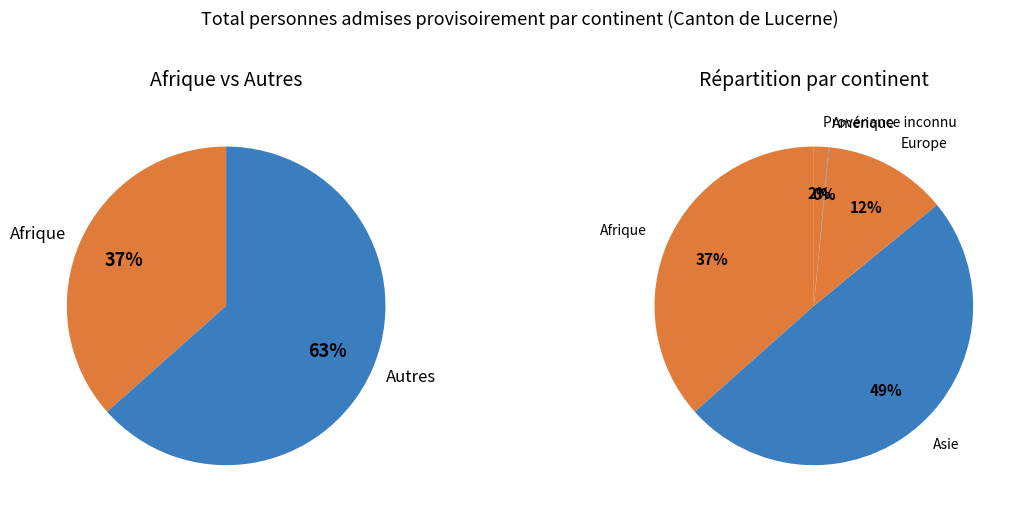

What percentage is the Provenance inconnu slice, to the nearest percent?

2%